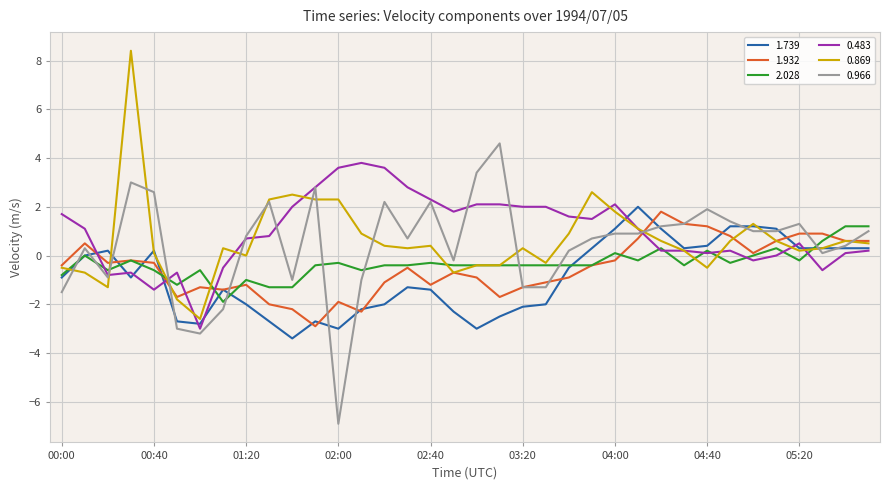

What is the minimum value for 0.483?

-3.0